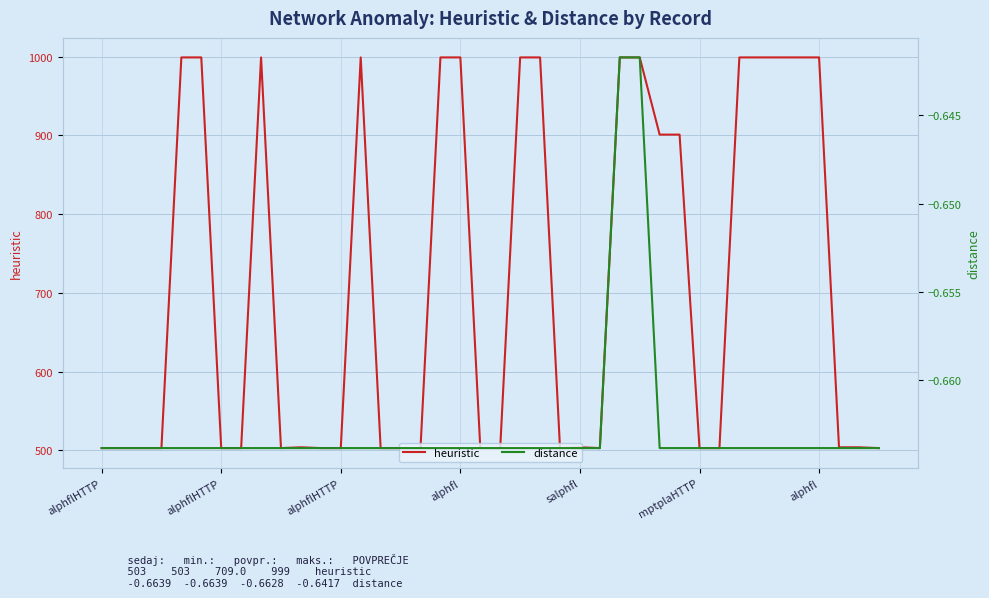

At which category is the sum across all series the highest?

26